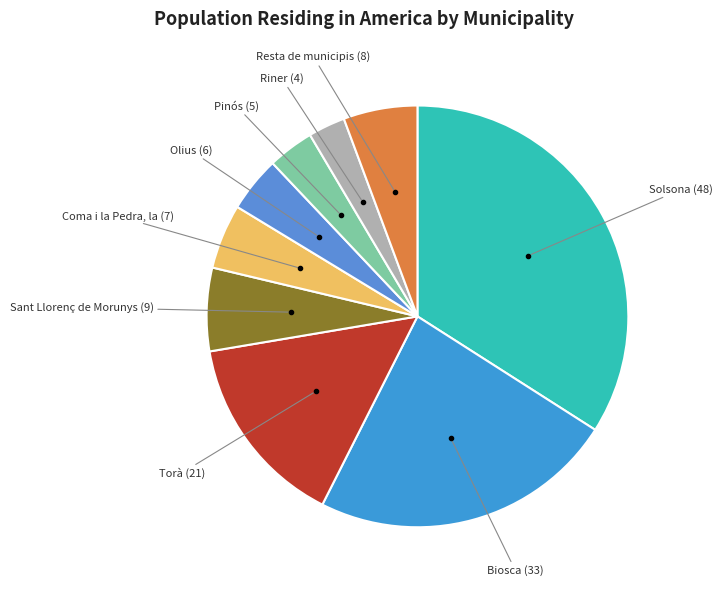

Is it true that Resta de municipis is 16% of the pie?

False